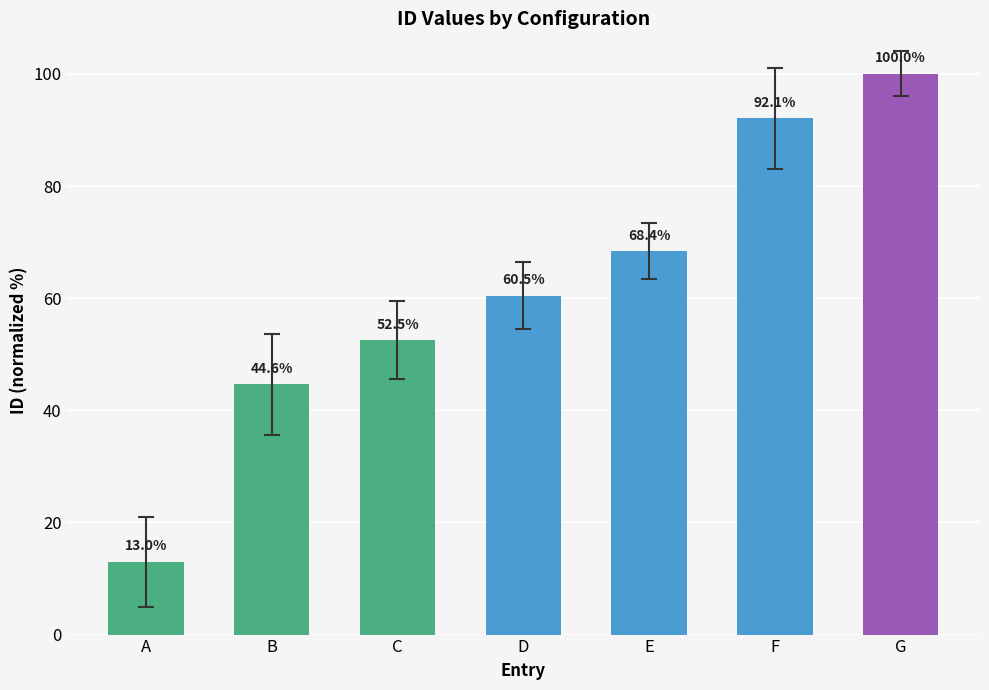

Reading right to left, extract all data points from this chart.

100.0	92.1	68.4	60.5	52.5	44.6	13.0